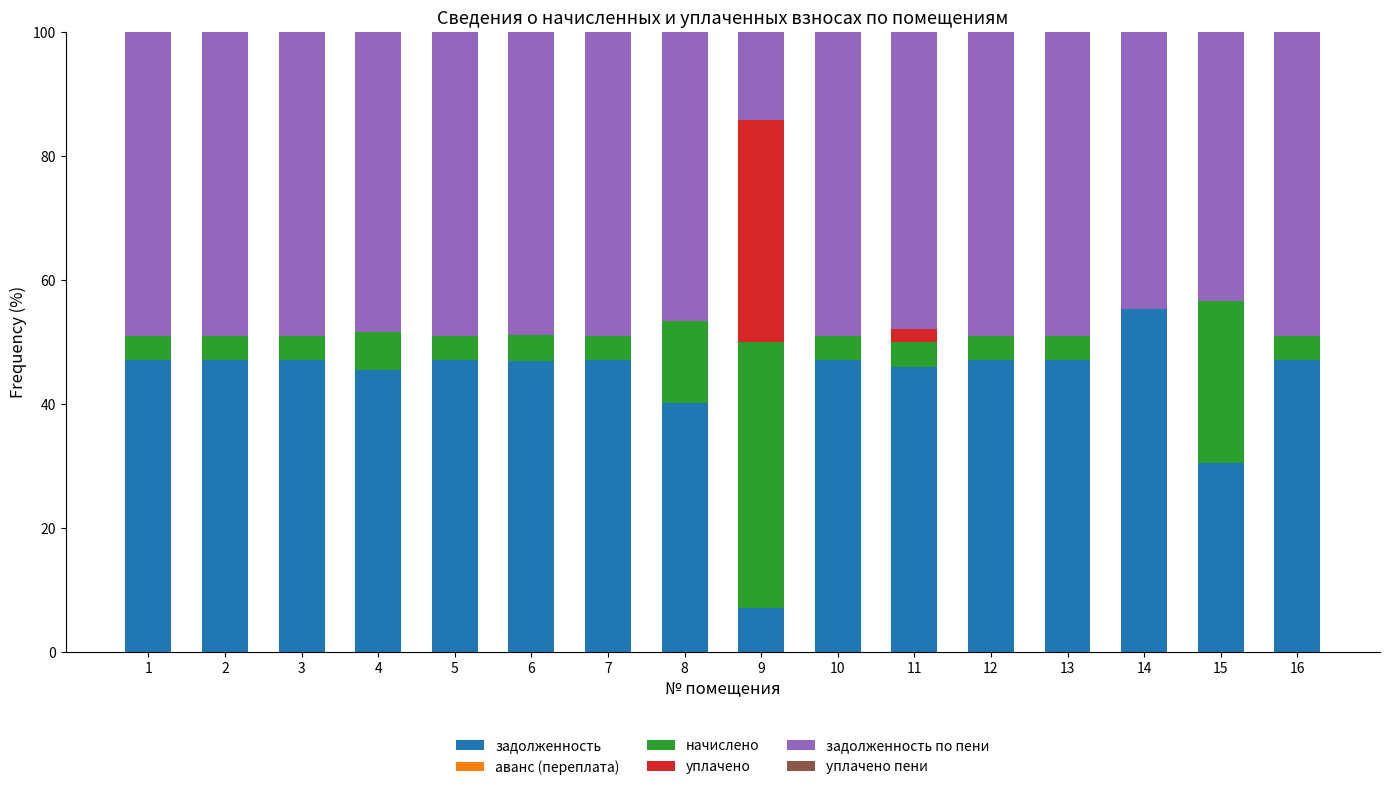

Which category has the highest value in the задолженность series?

14